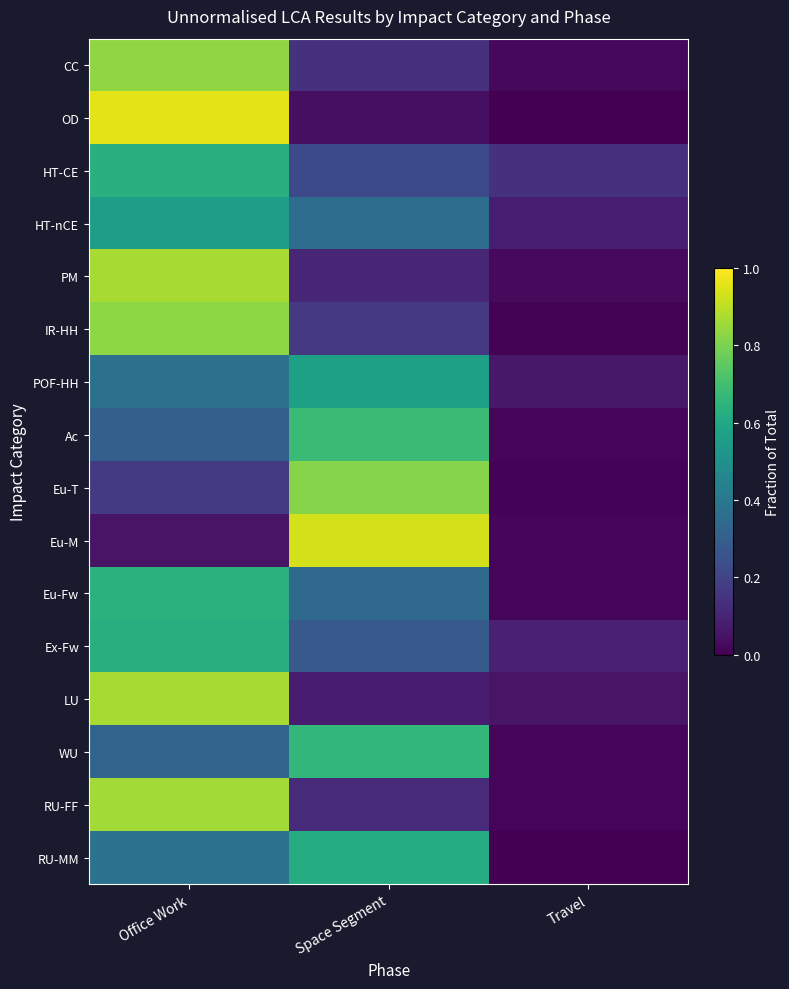

Between Office Work and Travel, which series saw the biggest shift?

OD